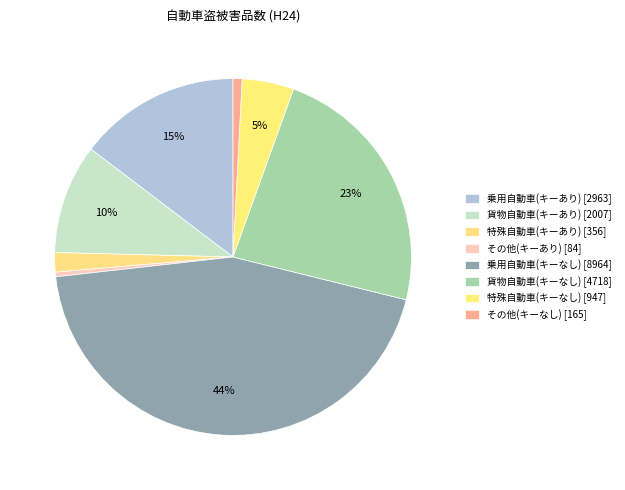

How many segments does this pie chart have?

8